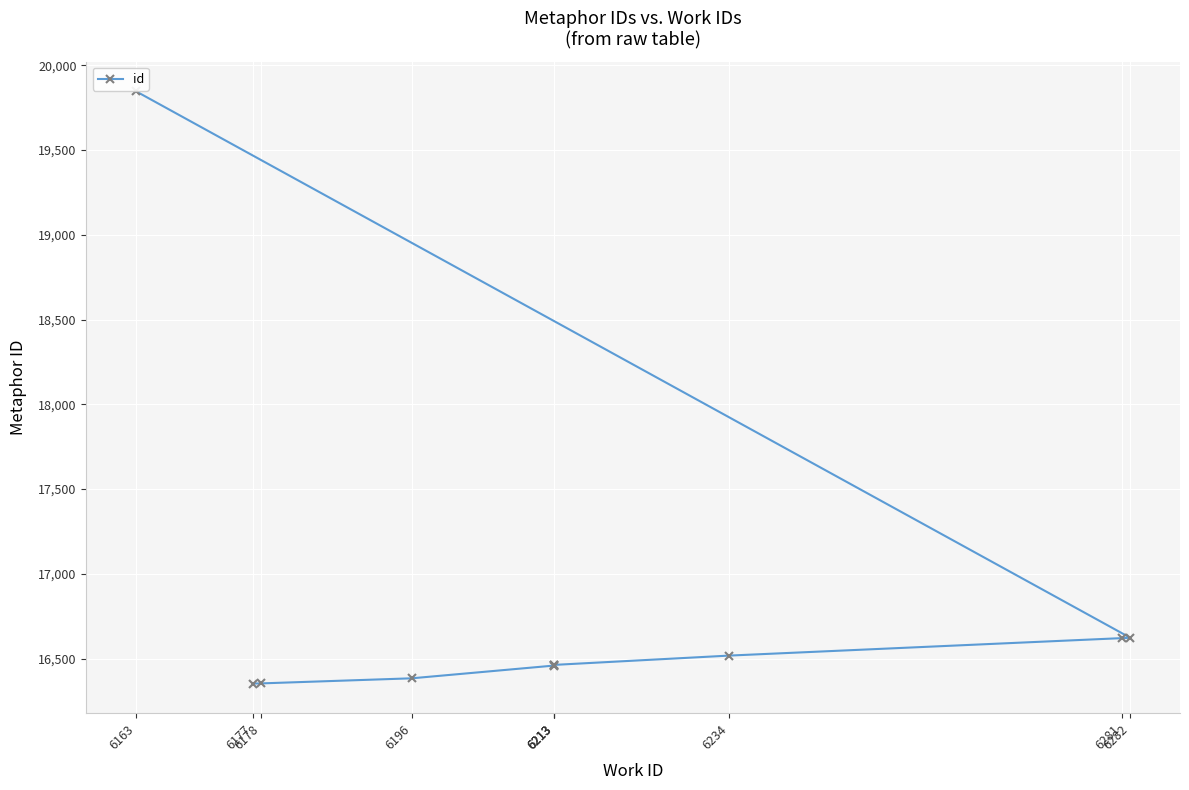

True or false: the data has more than 0 interior local peaks.

False